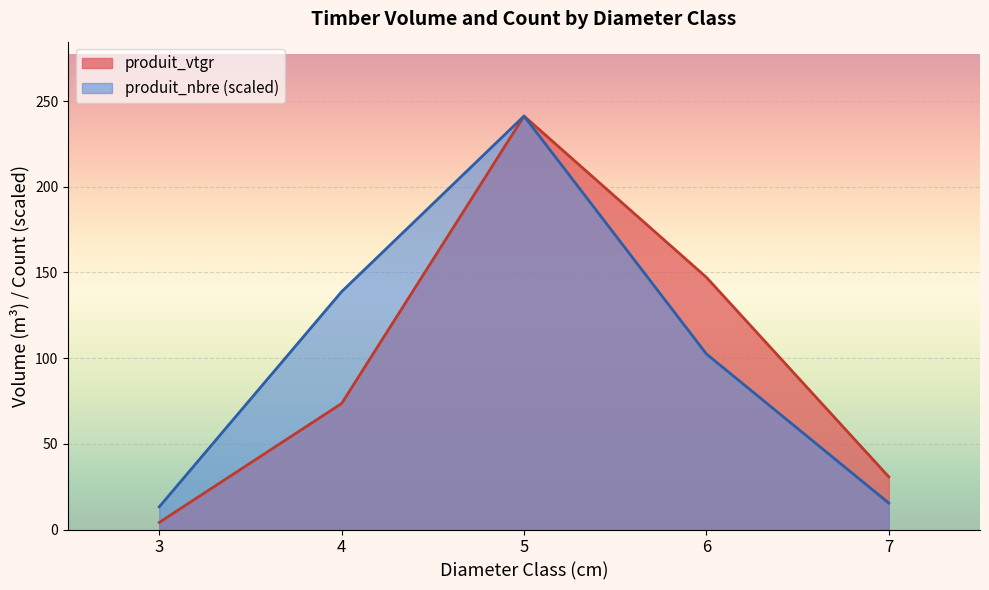

Is it true that produit_vtgr equals 44.3 at 5?

False